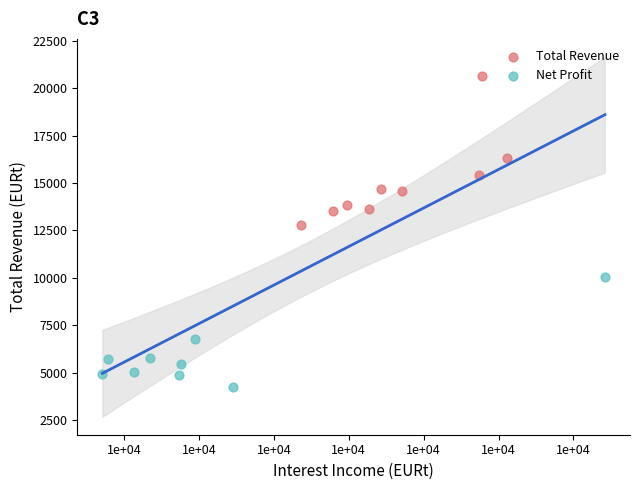

Which series contains the lowest Y value?

Net Profit